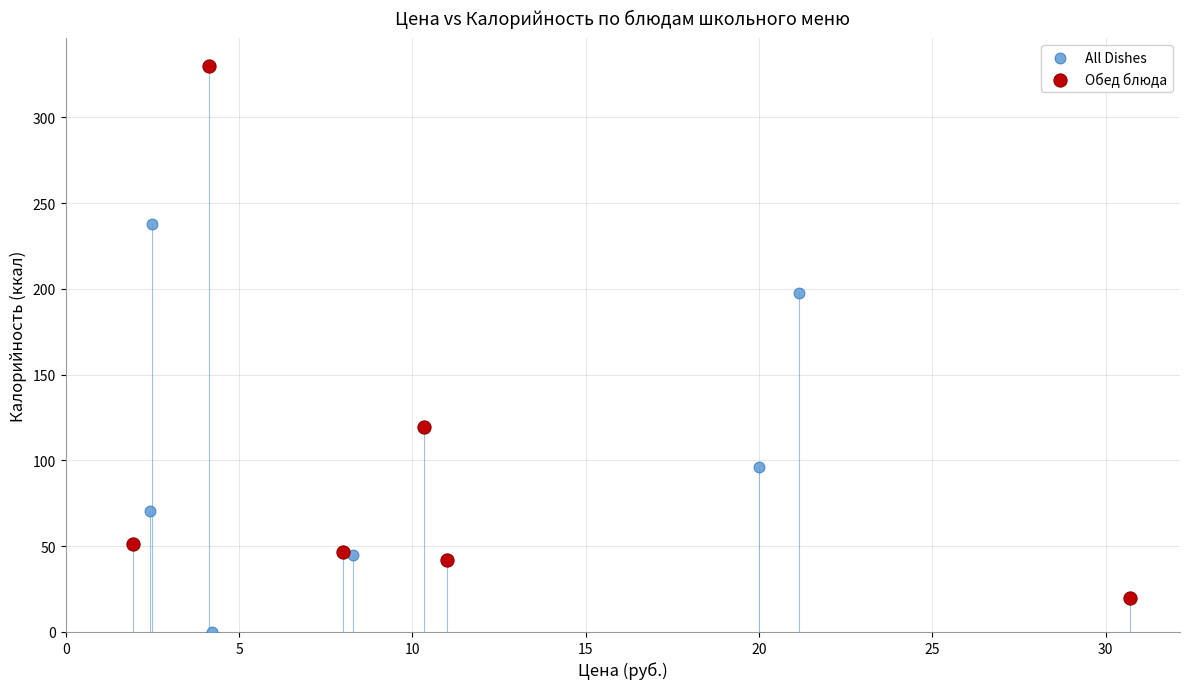

Which series contains the highest Y value?

Обед блюда